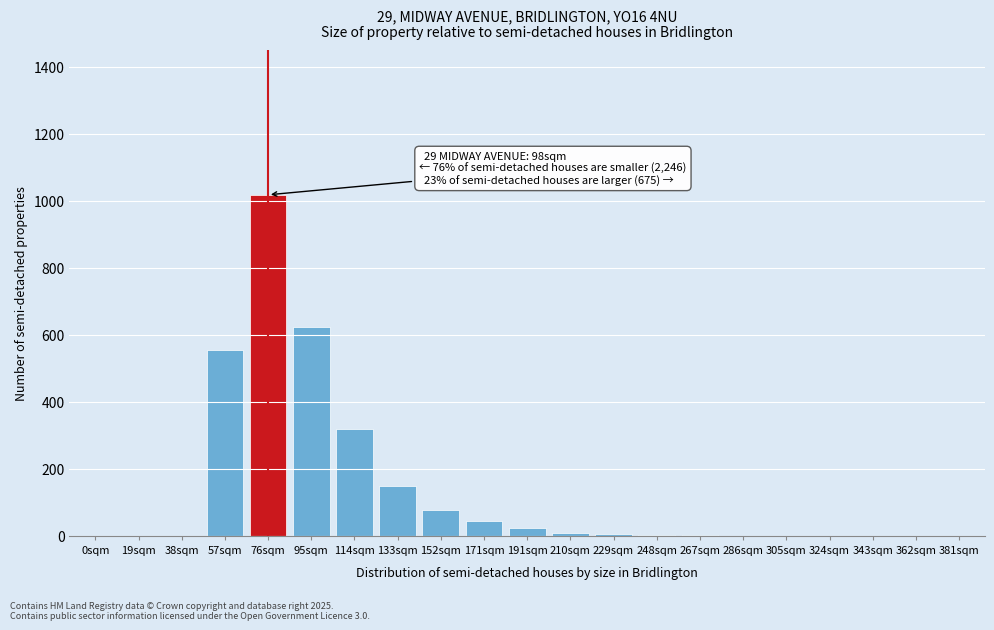

At which label is the value closest to 509?

57sqm